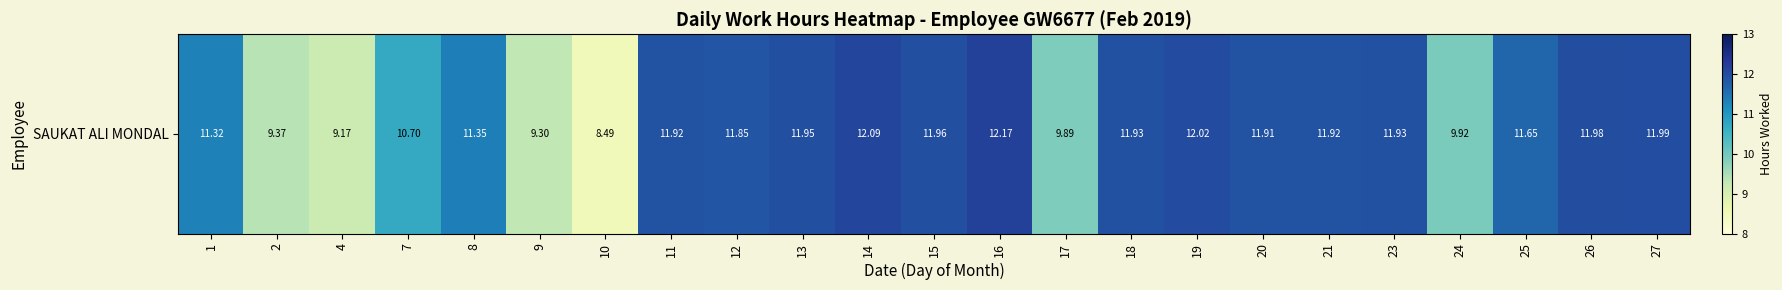

Reading left to right, what are all the values shown in this chart?

11.3	9.4	9.2	10.7	11.3	9.3	8.5	11.9	11.8	11.9	12.1	12.0	12.2	9.9	11.9	12.0	11.9	11.9	11.9	9.9	11.7	12.0	12.0